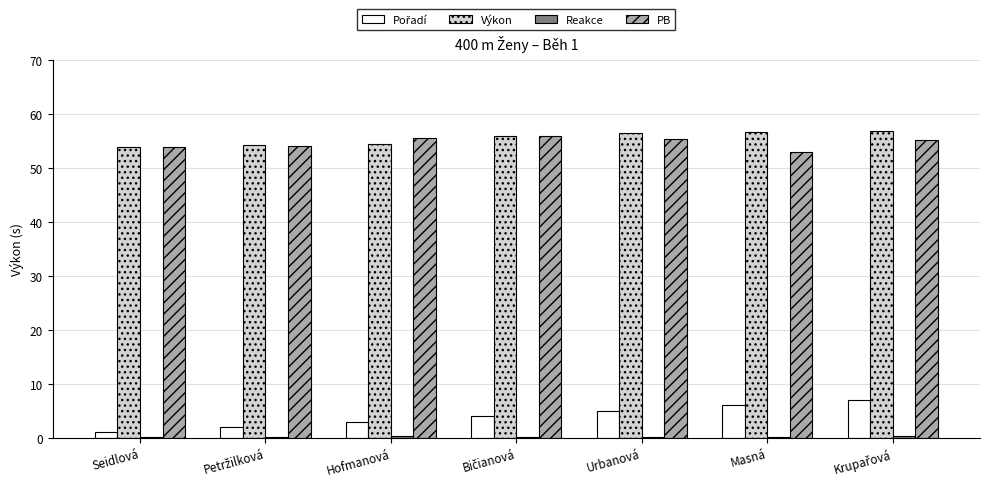

The Výkon series shows 56.6 at Masná. True or false?

True